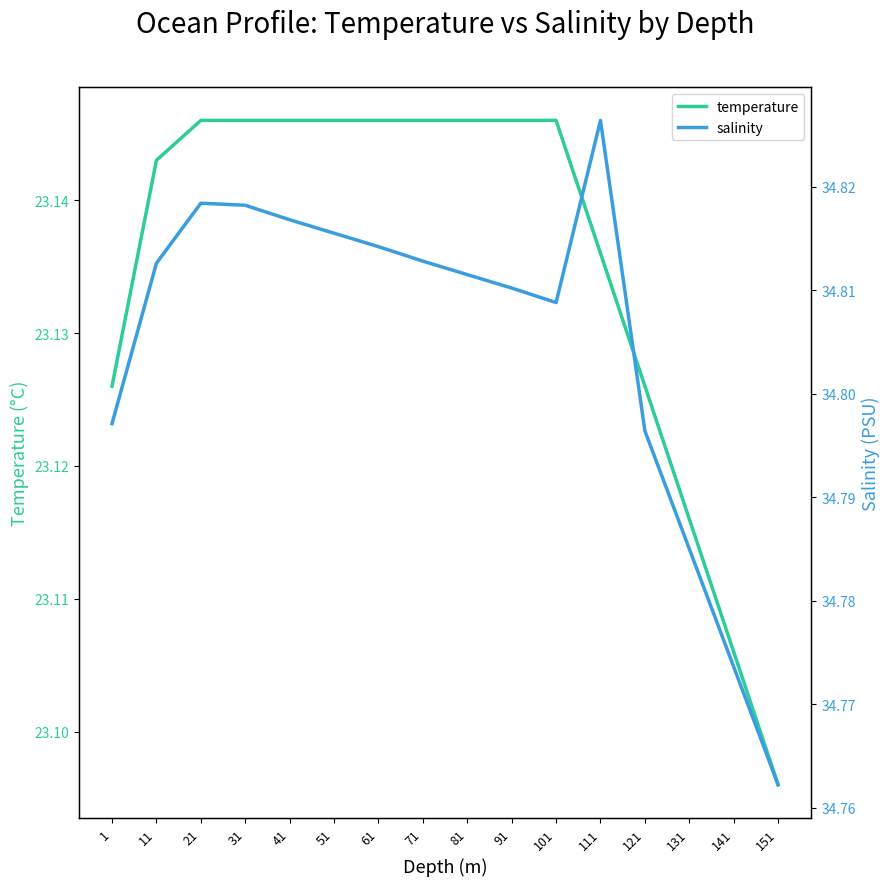

At which label does salinity reach its minimum?

151